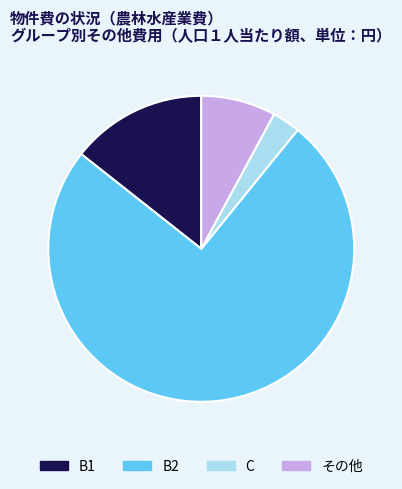

Is there a majority slice in this chart?

Yes